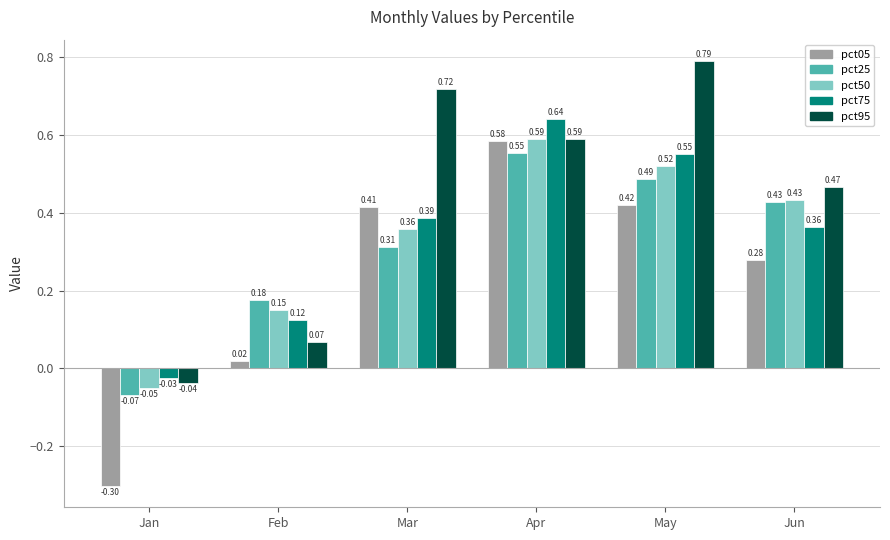

At Jan, list the series in order from largest to smallest.

pct75, pct95, pct50, pct25, pct05